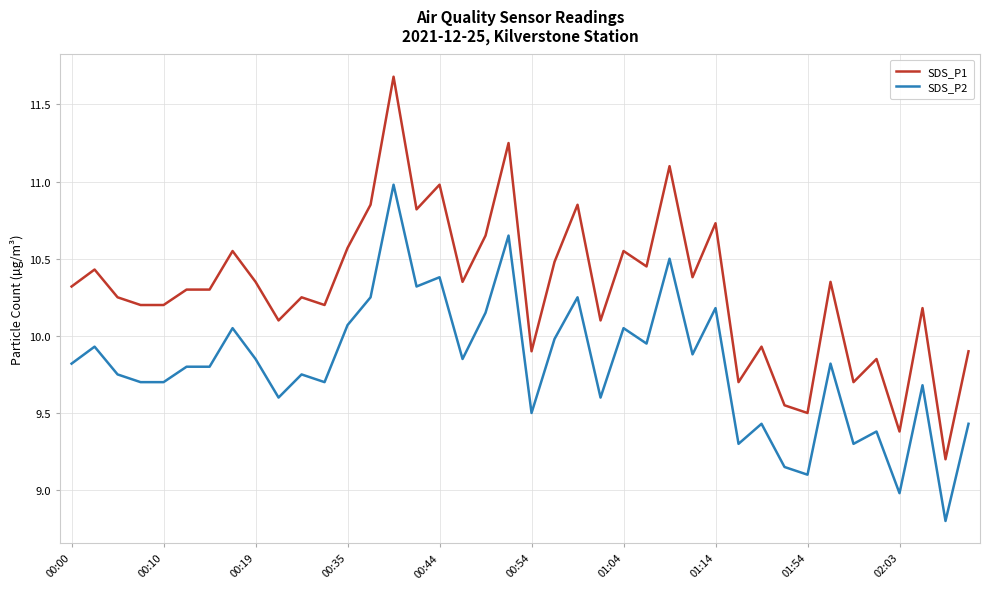

True or false: SDS_P1 and SDS_P2 cross at least once.

False